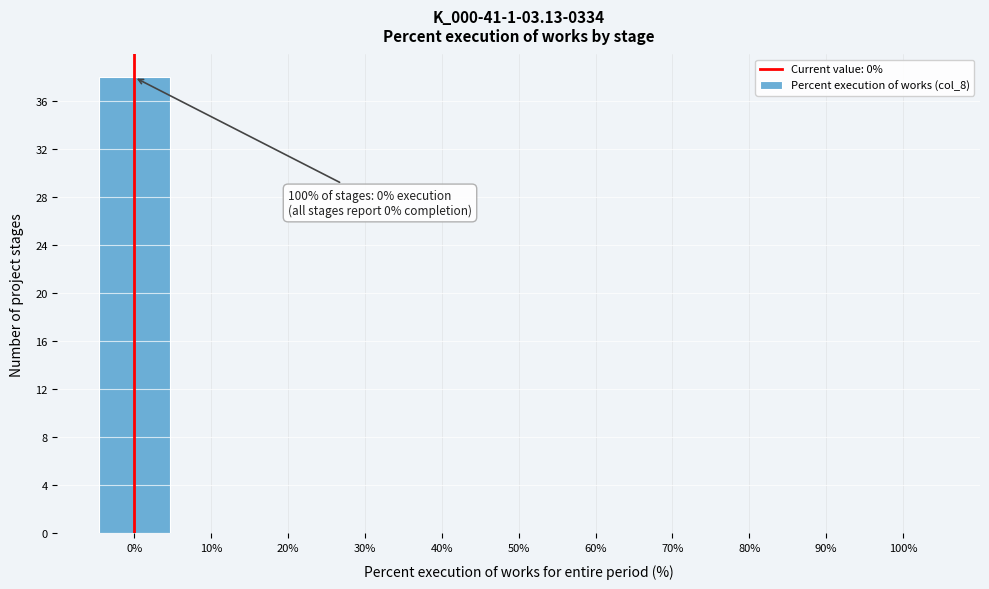

Over which range of the x-axis is the bar tallest?

-5 to 5